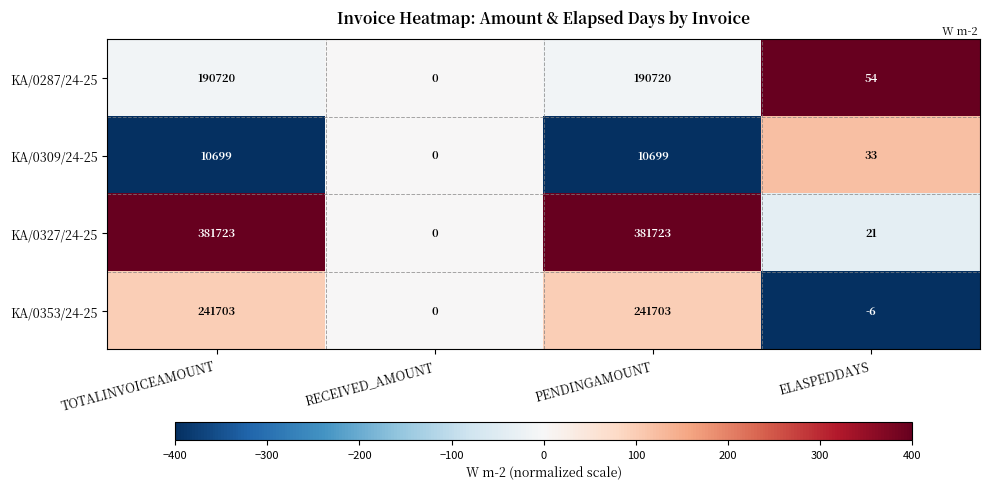

Reading left to right, transcribe all the data shown in this chart.

KA/0287/24-25: 190720	0	190720	54
KA/0309/24-25: 10699	0	10699	33
KA/0327/24-25: 381723	0	381723	21
KA/0353/24-25: 241703	0	241703	-6